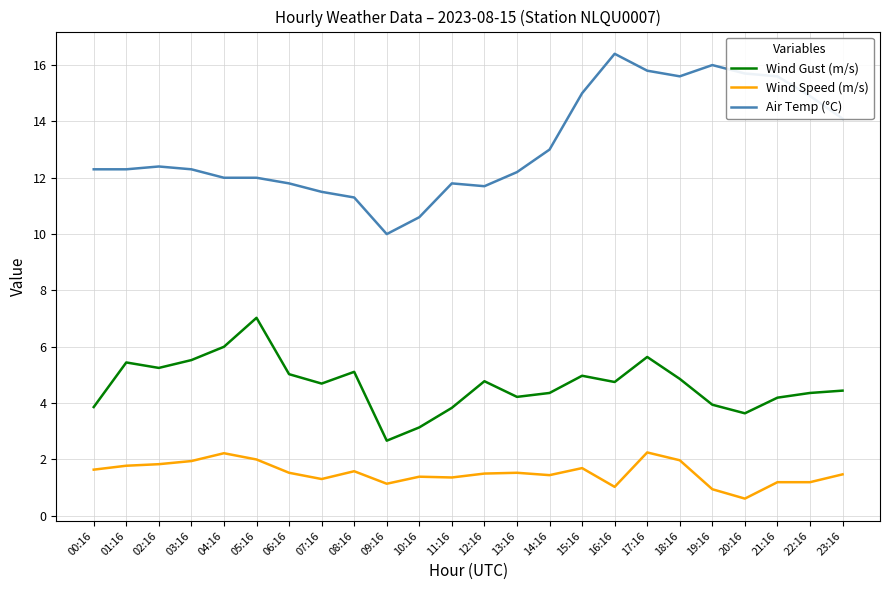

Rank the series by their maximum value, from lowest to highest.

Wind Speed (m/s), Wind Gust (m/s), Air Temp (°C)